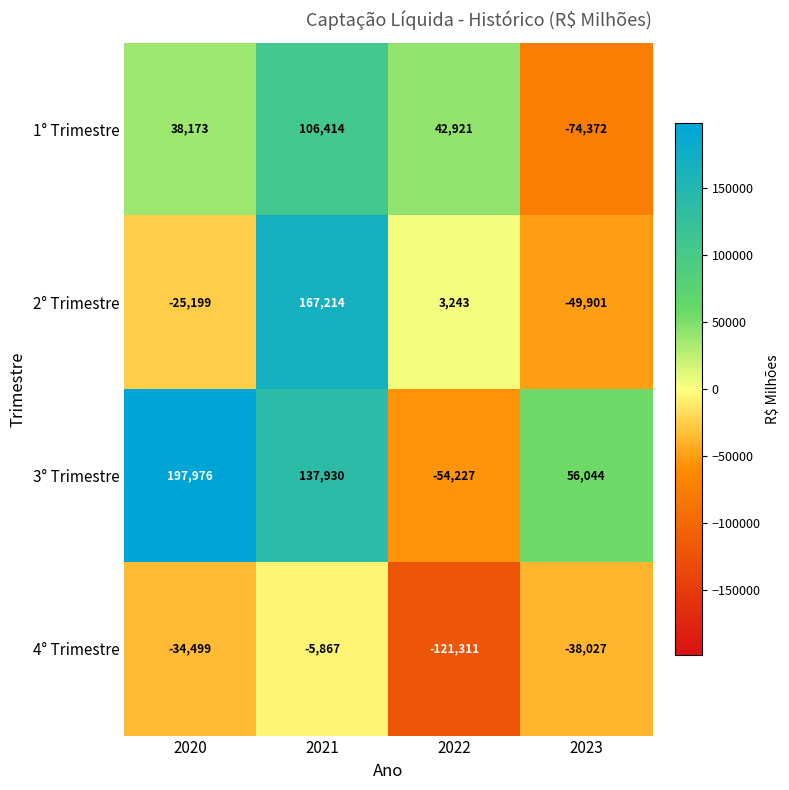

The 2° Trimestre series shows 1528 at 2022. True or false?

False